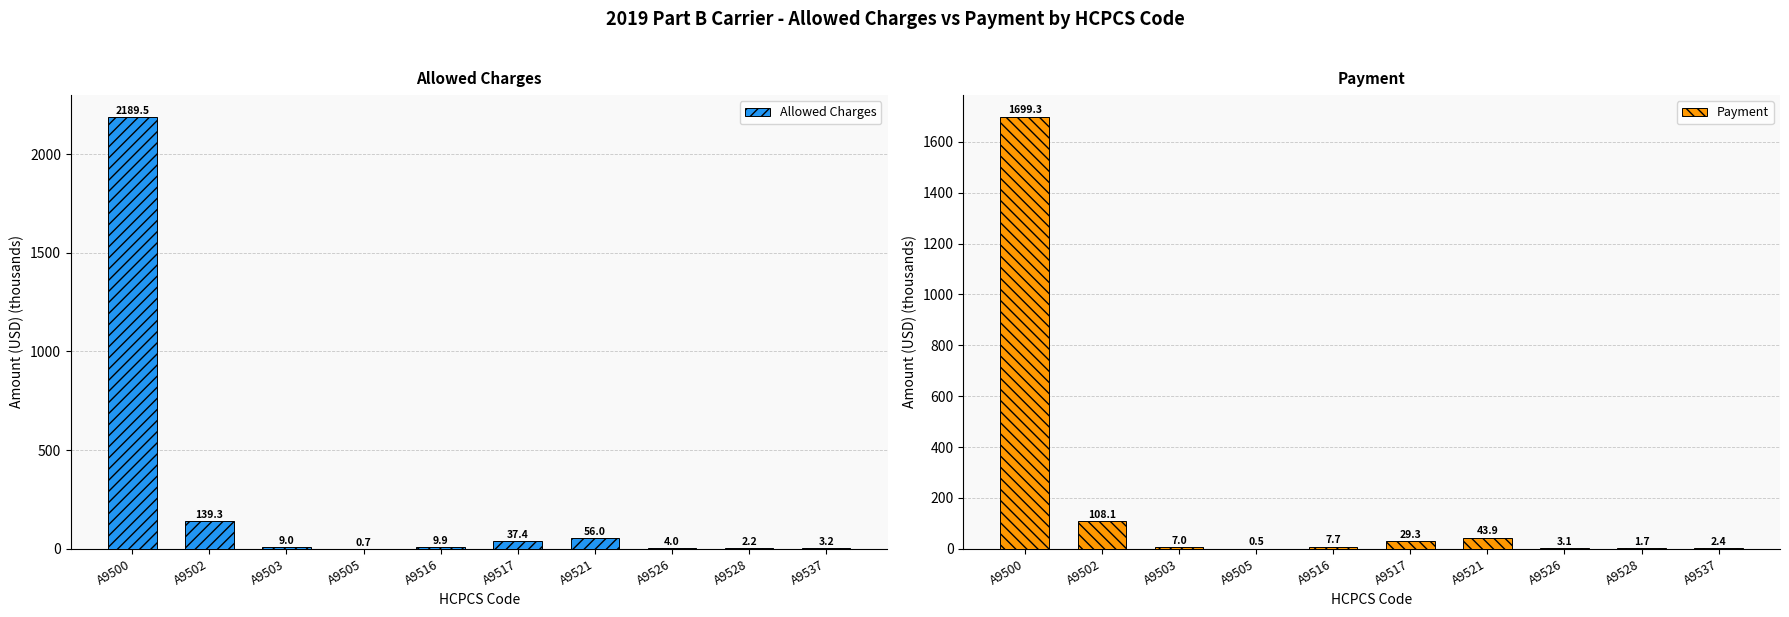

Where does the Allowed Charges series first go above 9?

A9500